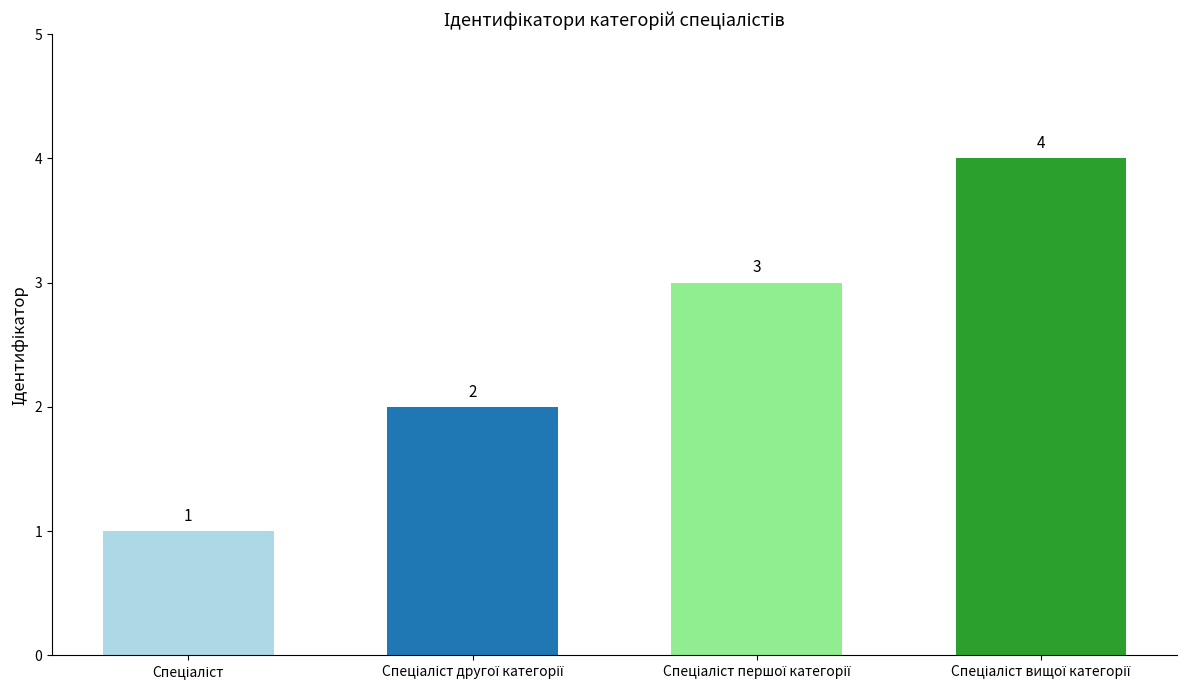

What is the difference between the second highest and minimum values?

2